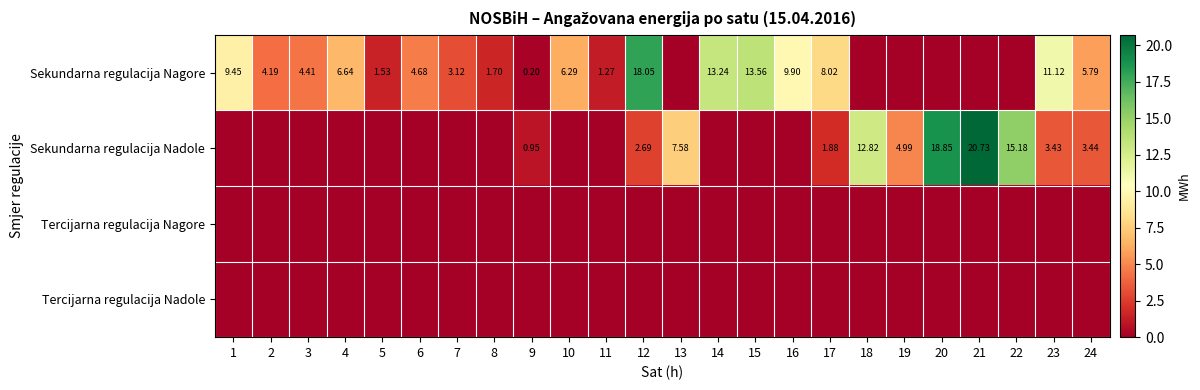

Where is Sekundarna regulacija Nagore nearest to the value 9?

1